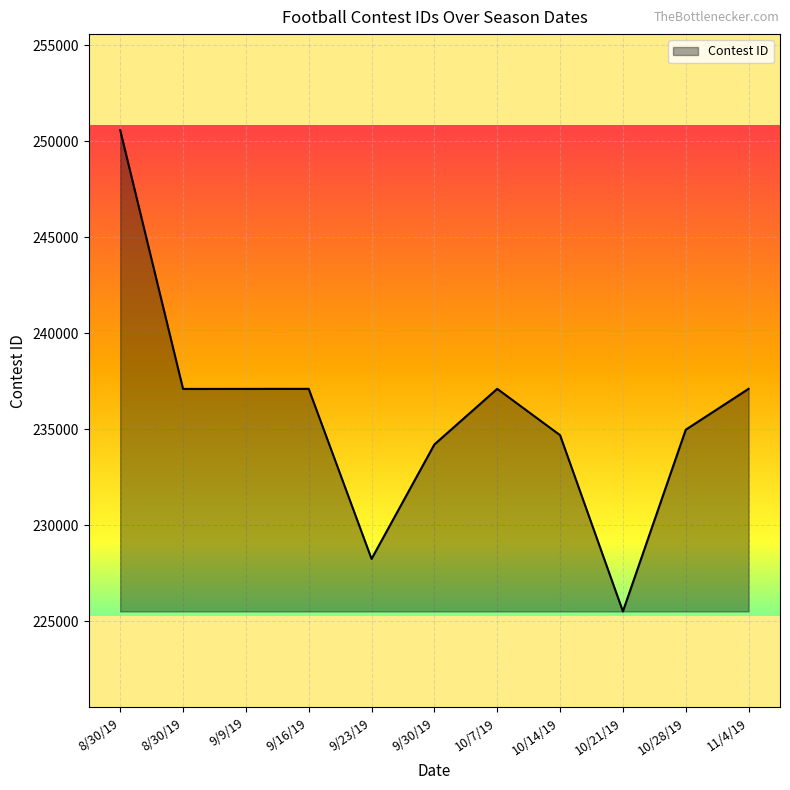

The value at 10/7/19 is 67432. True or false?

False